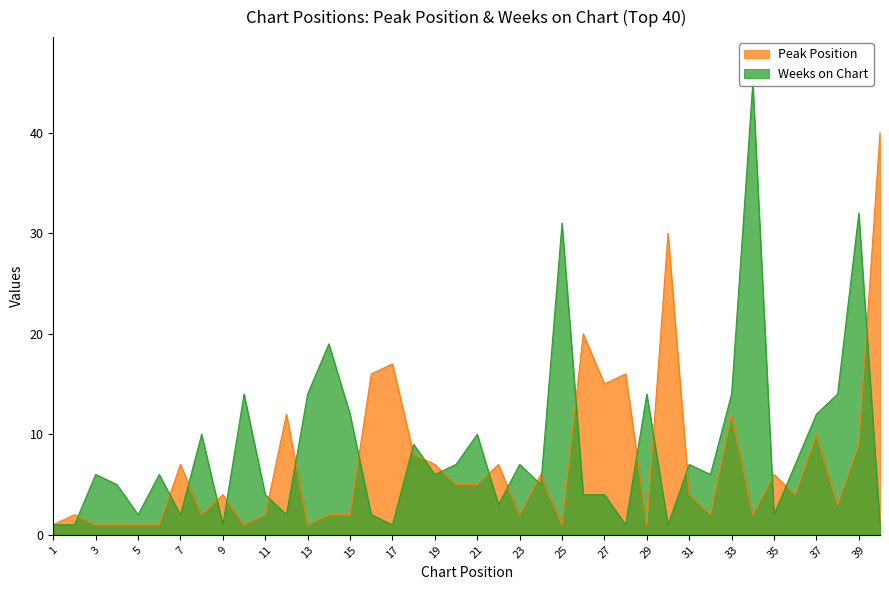

Reading right to left, list all the values displayed in this chart.

Peak Position: 40	9	3	10	4	6	2	12	2	4	30	1	16	15	20	1	6	2	7	5	5	7	8	17	16	2	2	1	12	2	1	4	2	7	1	1	1	1	2	1
Weeks on Chart: 1	32	14	12	7	2	45	14	6	7	1	14	1	4	4	31	5	7	3	10	7	6	9	1	2	12	19	14	2	4	14	1	10	2	6	2	5	6	1	1